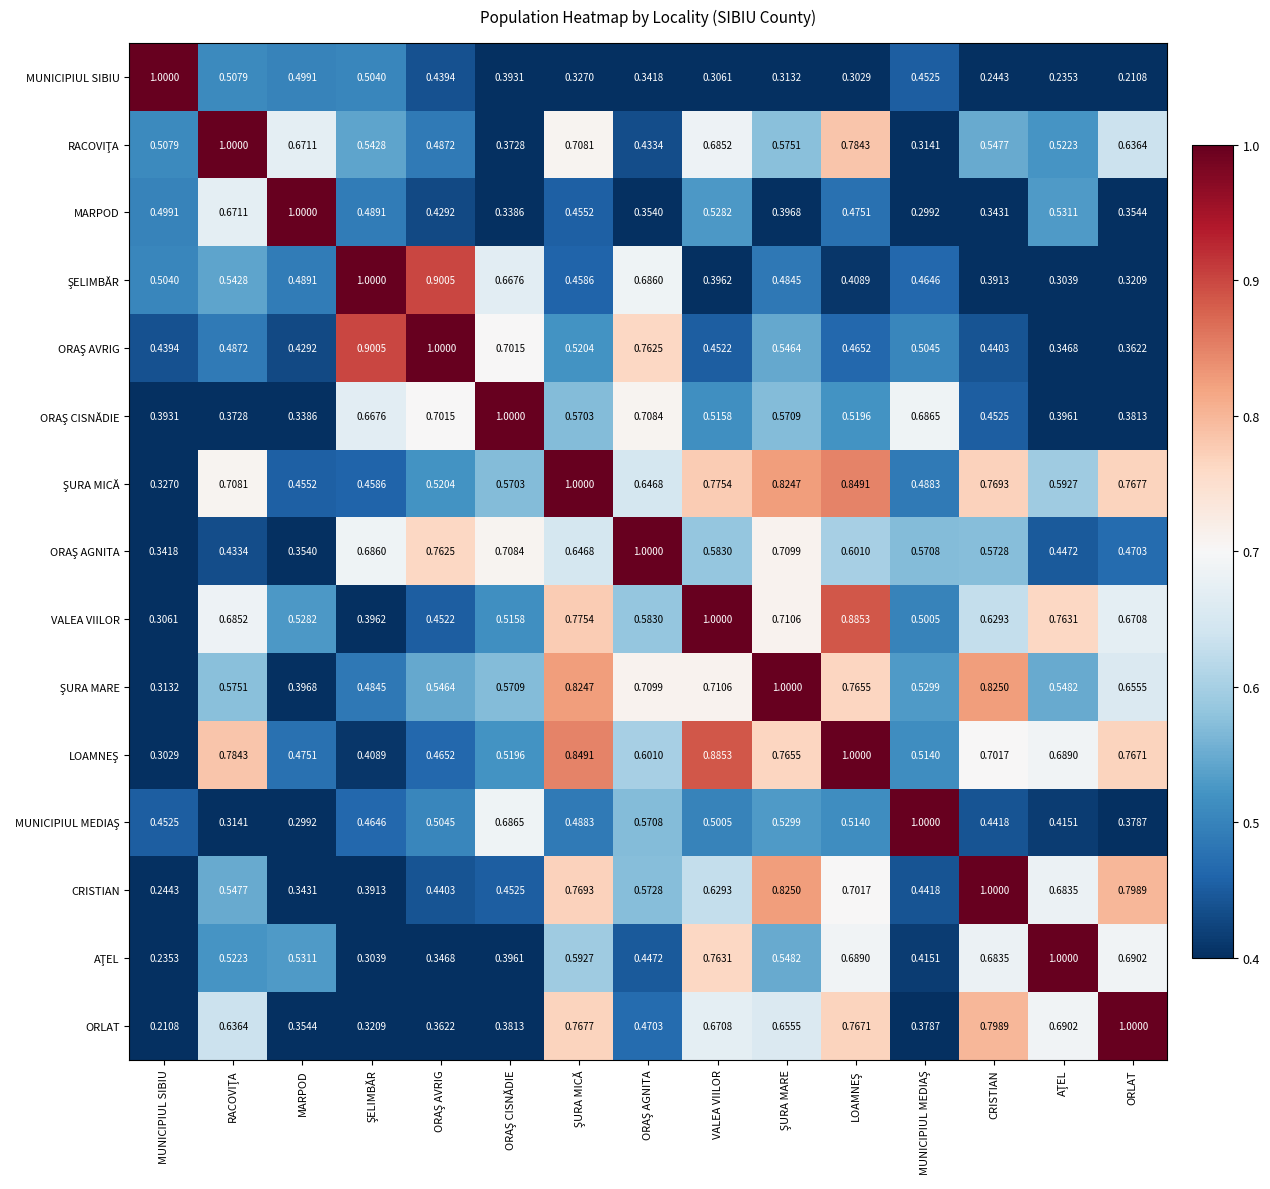

At which label is MUNICIPIUL SIBIU closest to 0?

ORLAT